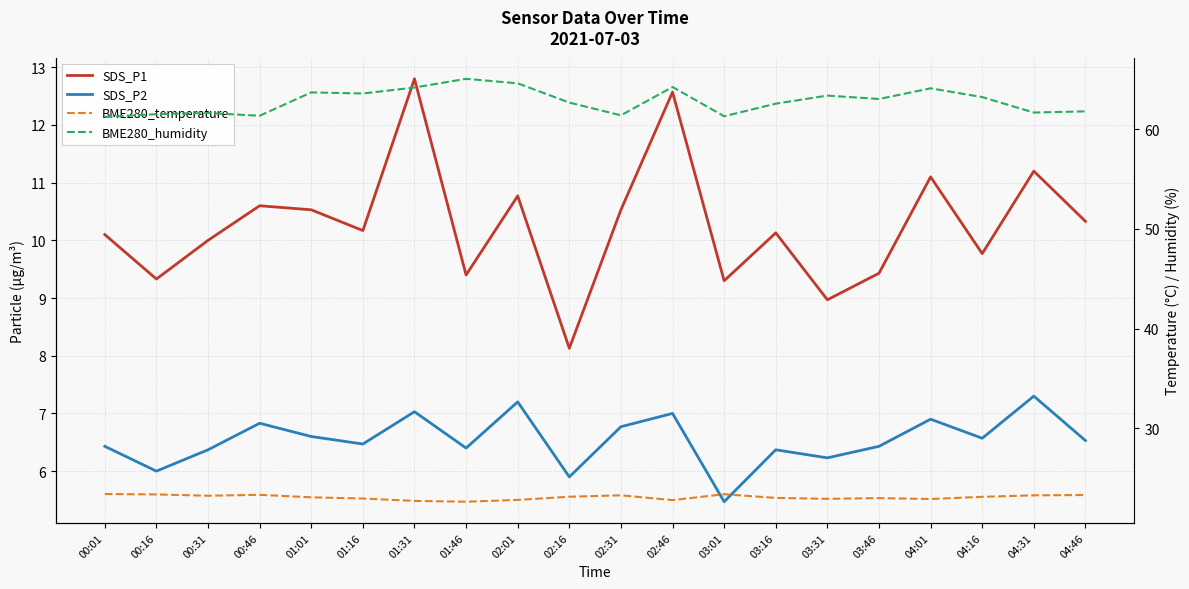

How many interior local peaks does the SDS_P1 series have?

7